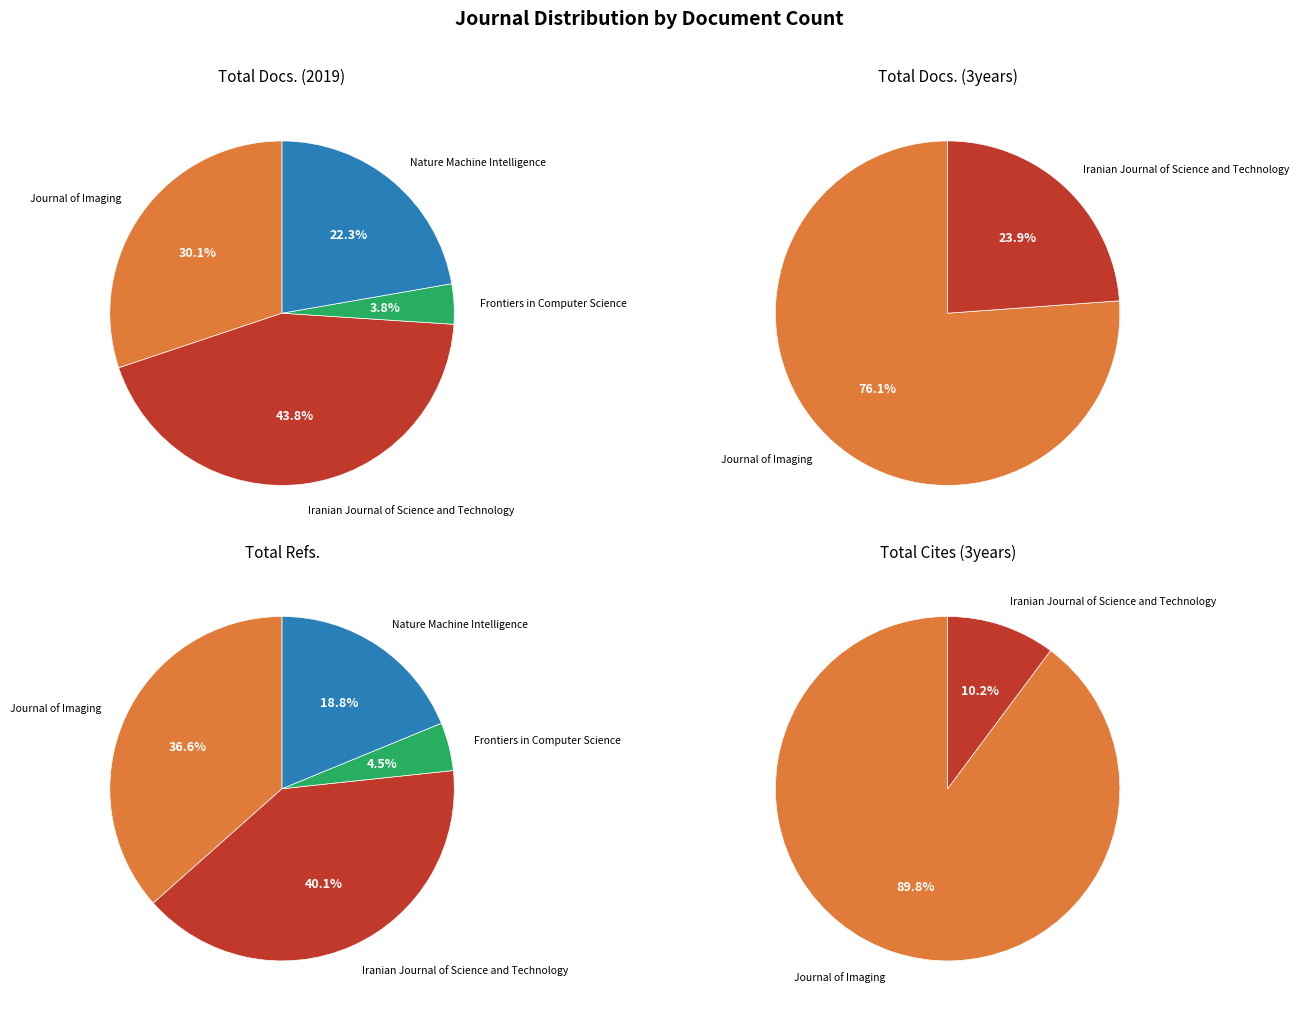

Between Frontiers in Computer Science and Nature Machine Intelligence, which series saw the biggest shift?

Total Refs.